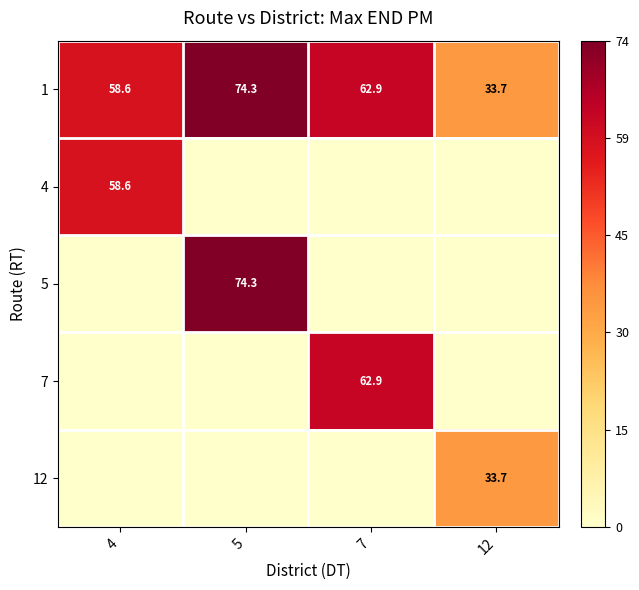

Where does the 1 series first go above 62?

5